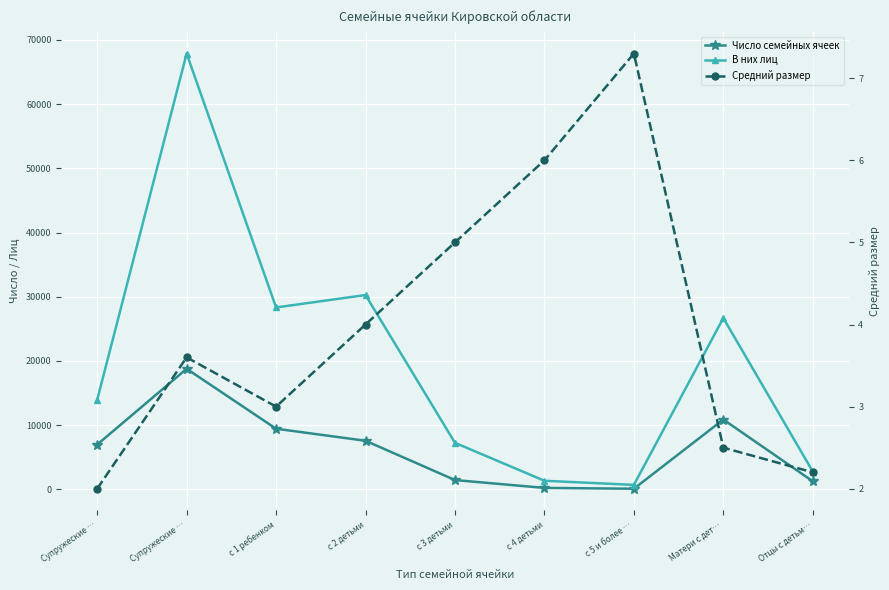

Between с 1 ребенком and Матери с дет…, which series saw the biggest shift?

В них лиц